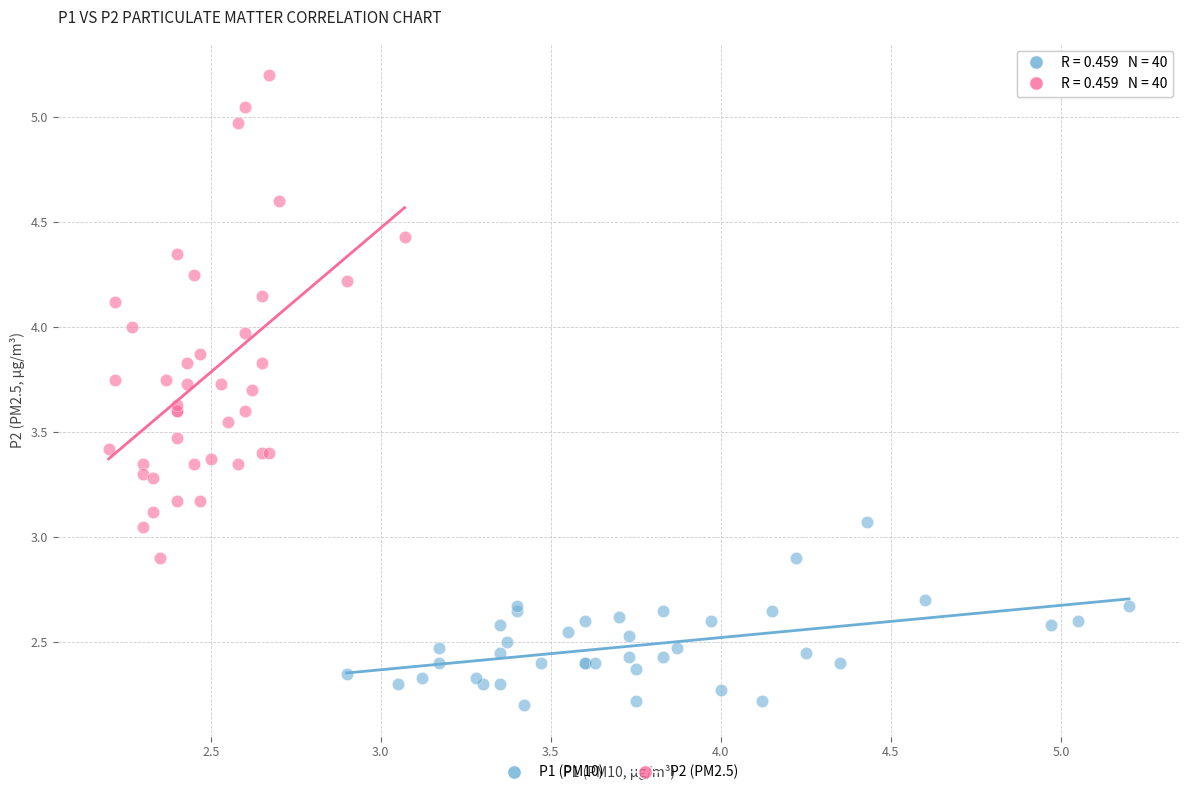

Which series contains the lowest Y value?

P1 (PM10)